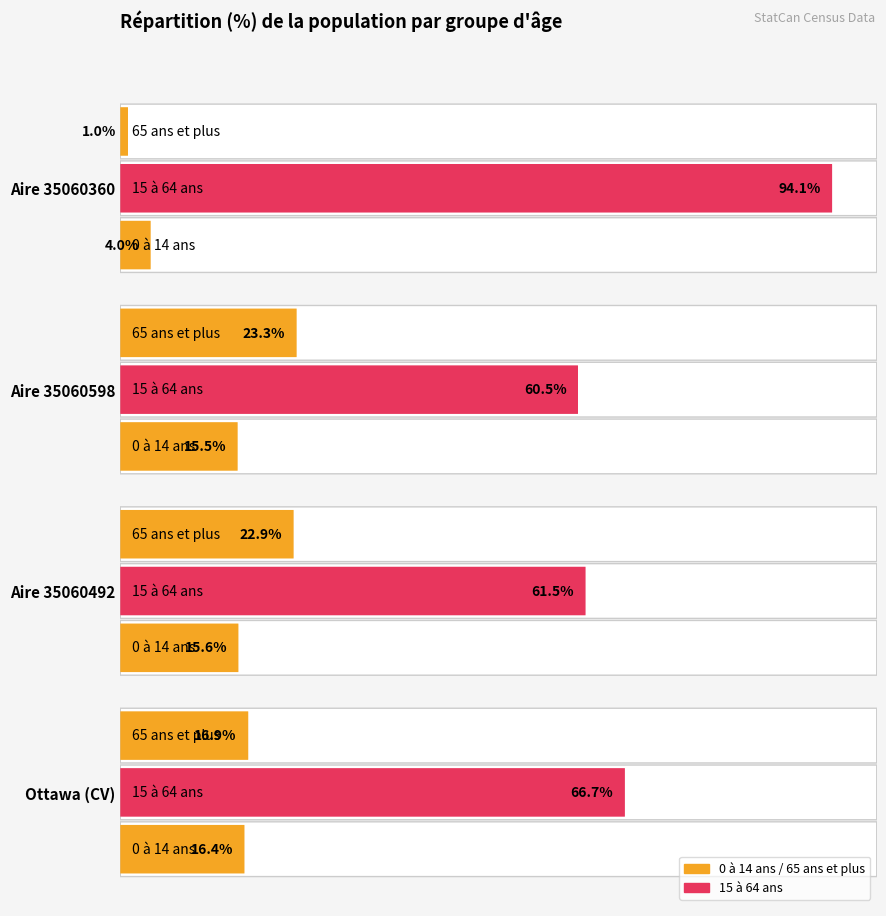

How many groups of bars are there?

4